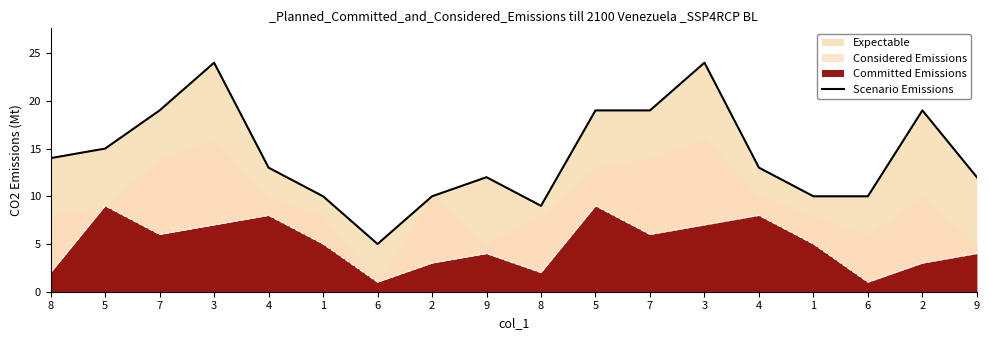

How many lines are shown in the chart?

1